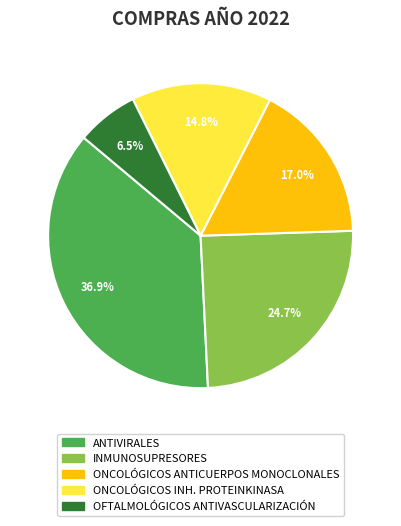

Combined, do ANTIVIRALES and OFTALMOLÓGICOS ANTIVASCULARIZACIÓN account for over 50%?

No